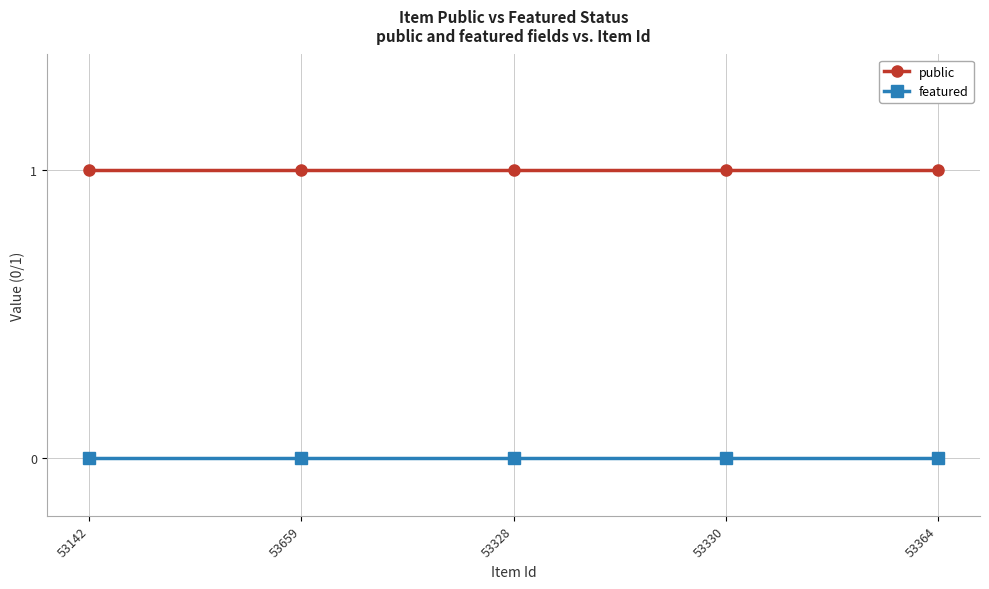

Is the value of featured at 53330 greater than the value of public at 53659?

No